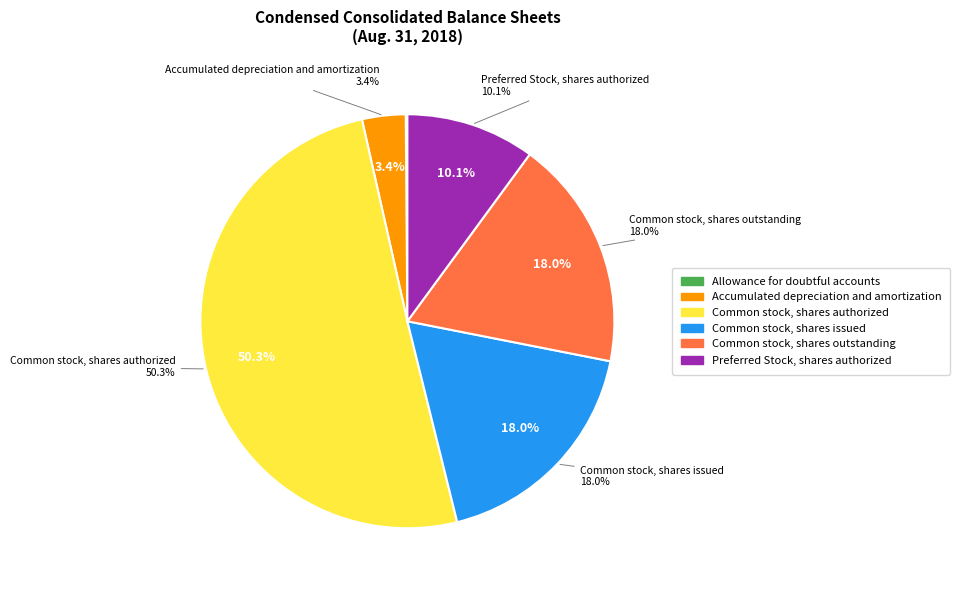

Count the number of slices in the pie.

6